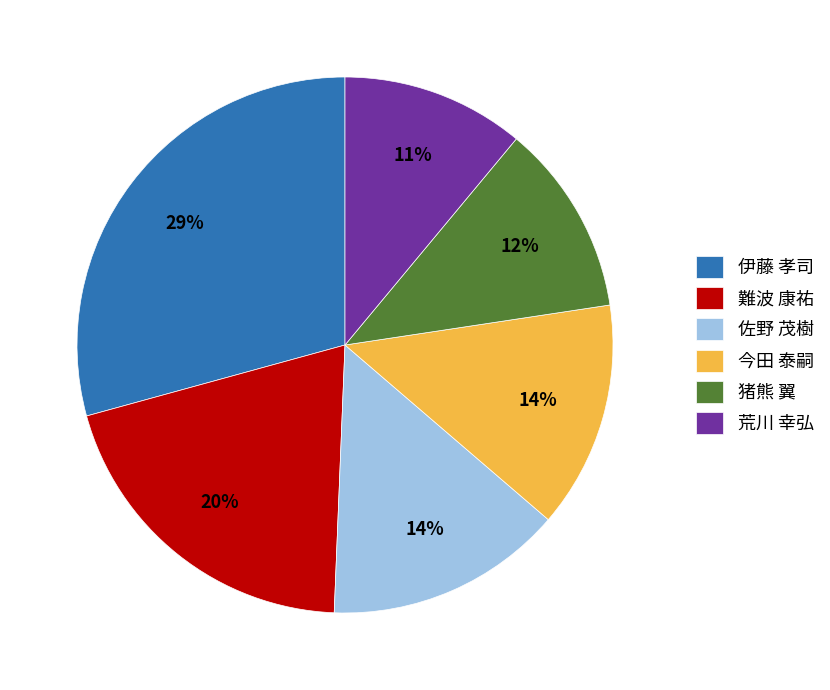

Is there a majority slice in this chart?

No